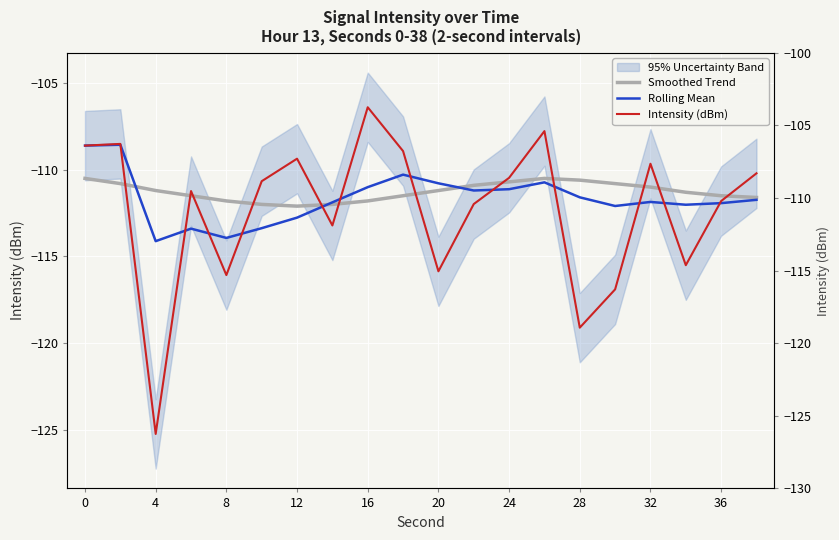

Which series ends up on top after the final intersection of Rolling Mean and Intensity (dBm)?

Intensity (dBm)